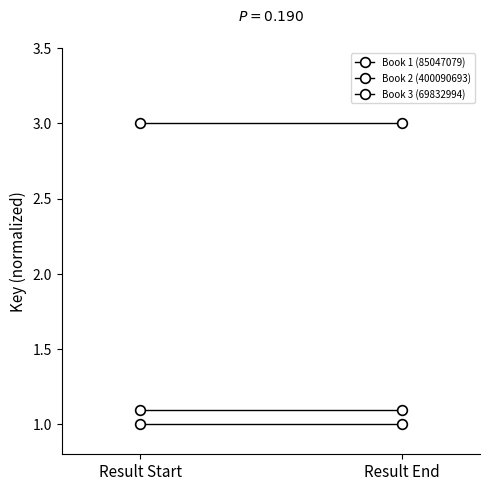

What is the total value across all series at Result End?

5.1